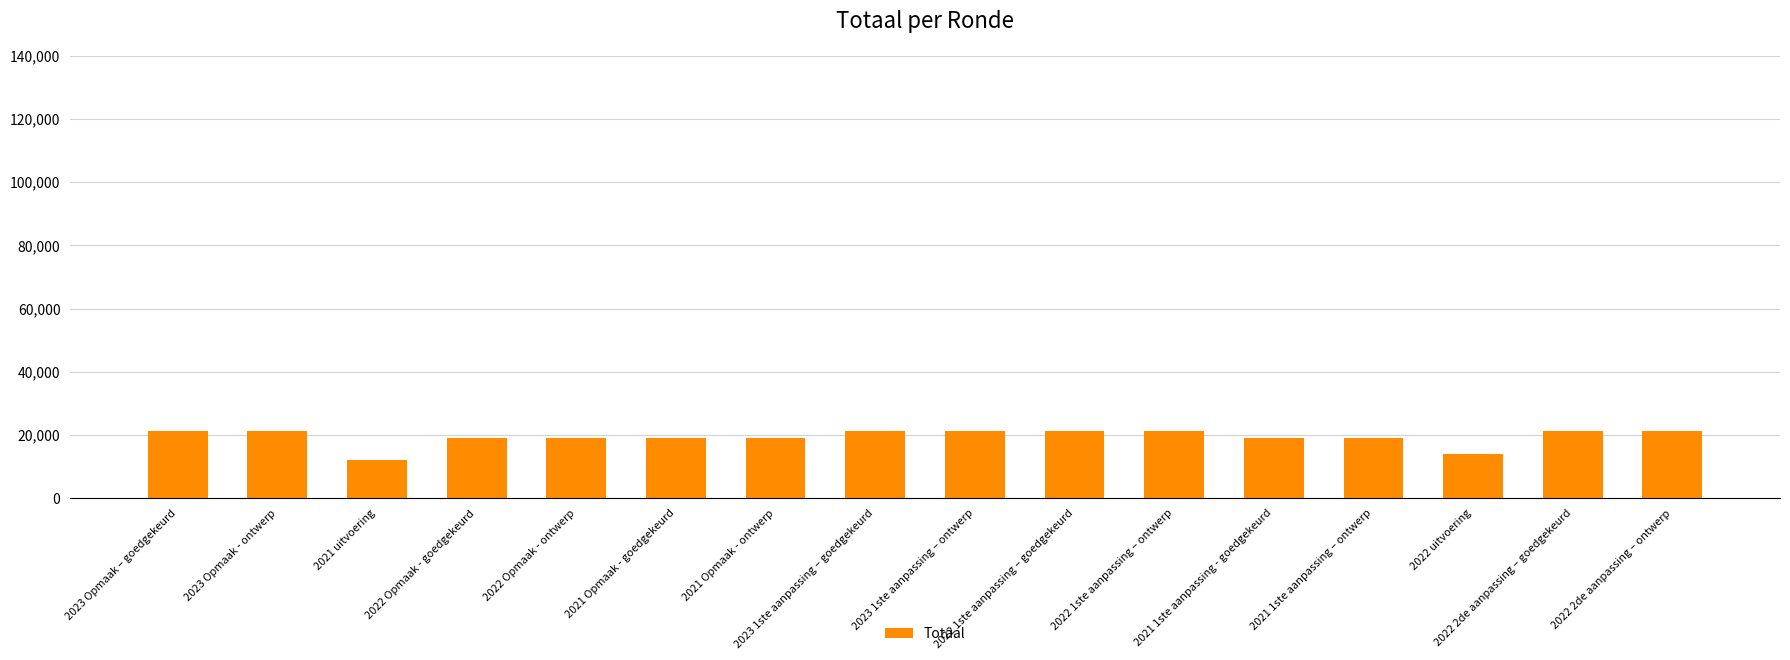

What is the value of the 12th bar from the left?

19018